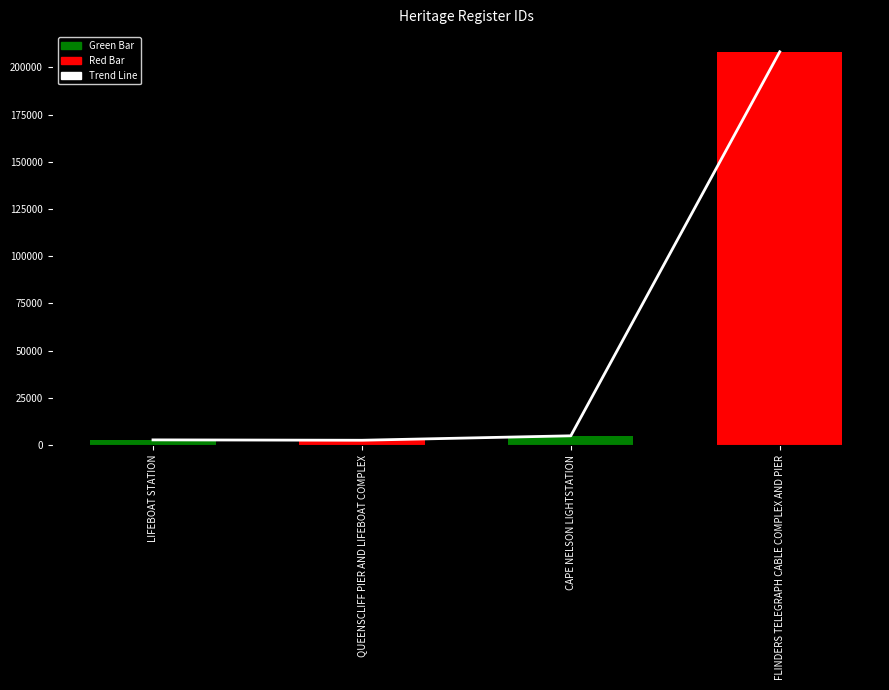

What is the label of the 2nd bar from the right?

CAPE NELSON LIGHTSTATION